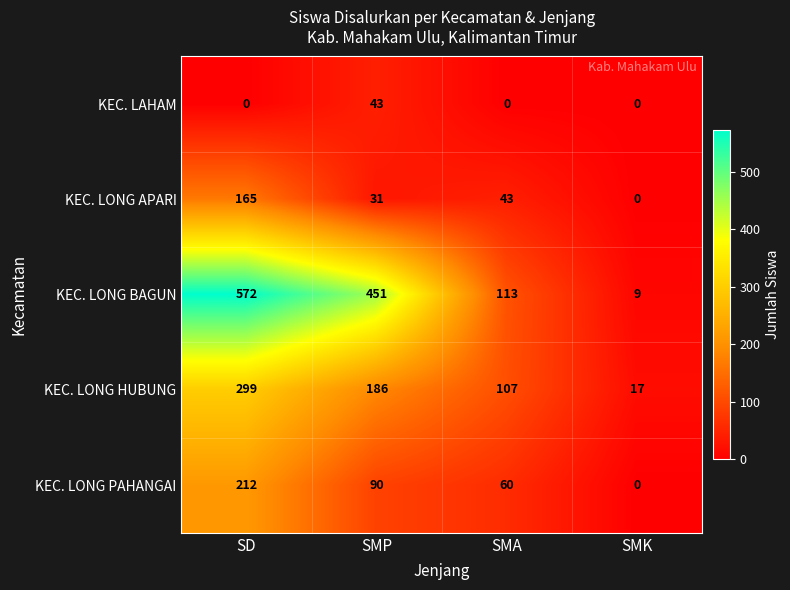

What is the difference between the maximum and minimum values in the KEC. LONG PAHANGAI series?

212